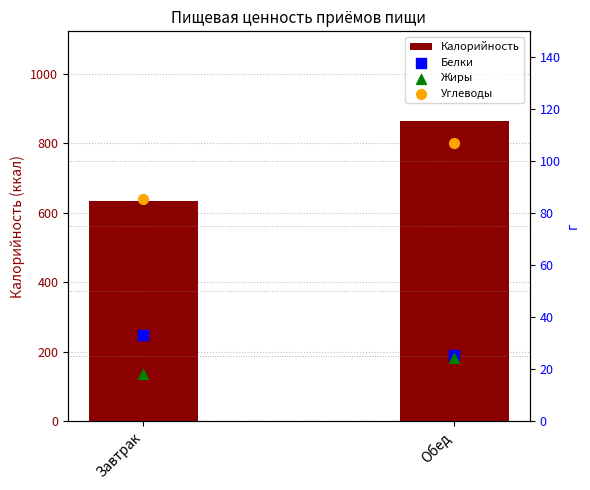

Which series has the largest total across all categories?

Калорийность